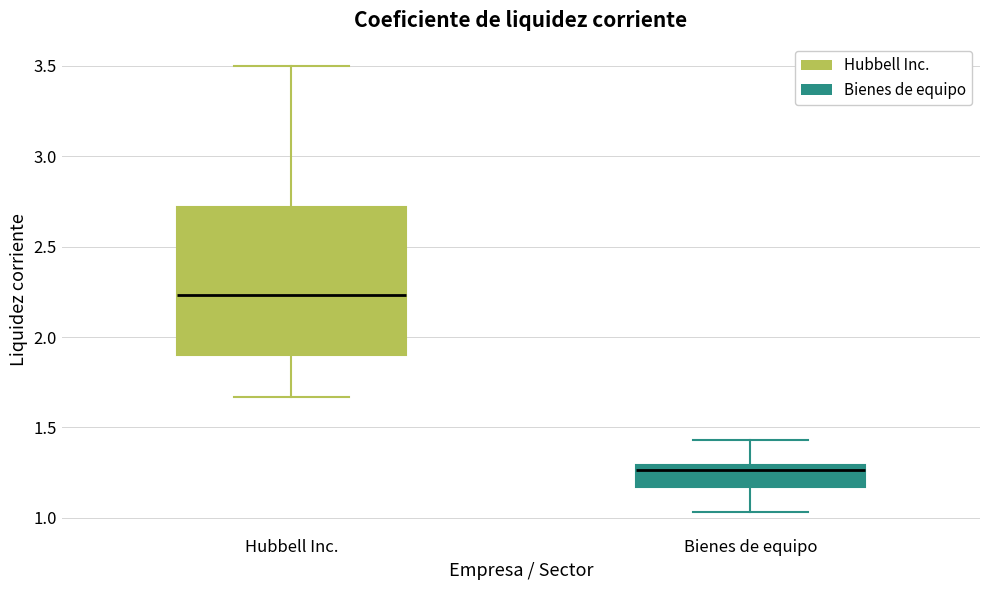

Which box is the tallest, from its lower edge to its upper edge?

Hubbell Inc.